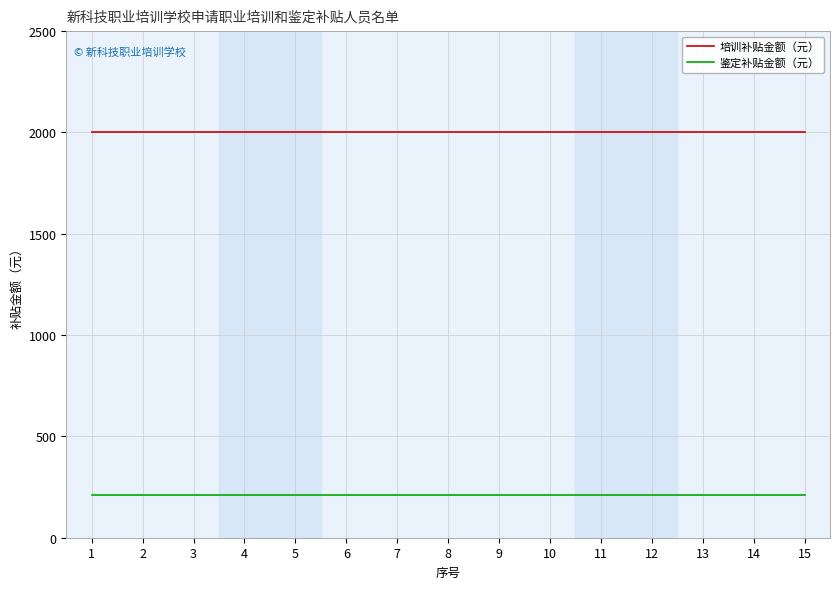

List the series in order of their peak value, lowest first.

鉴定补贴金额（元）, 培训补贴金额（元）